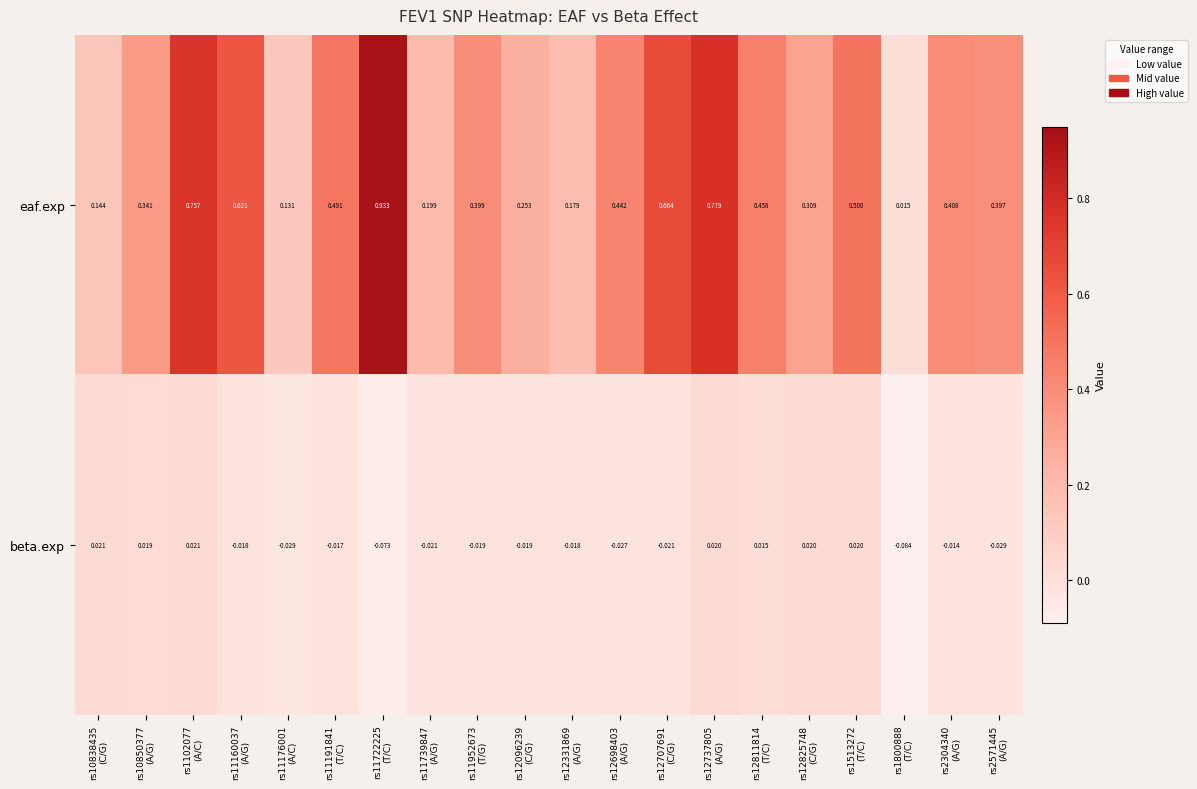

Which series has the widest spread of values?

eaf.exp